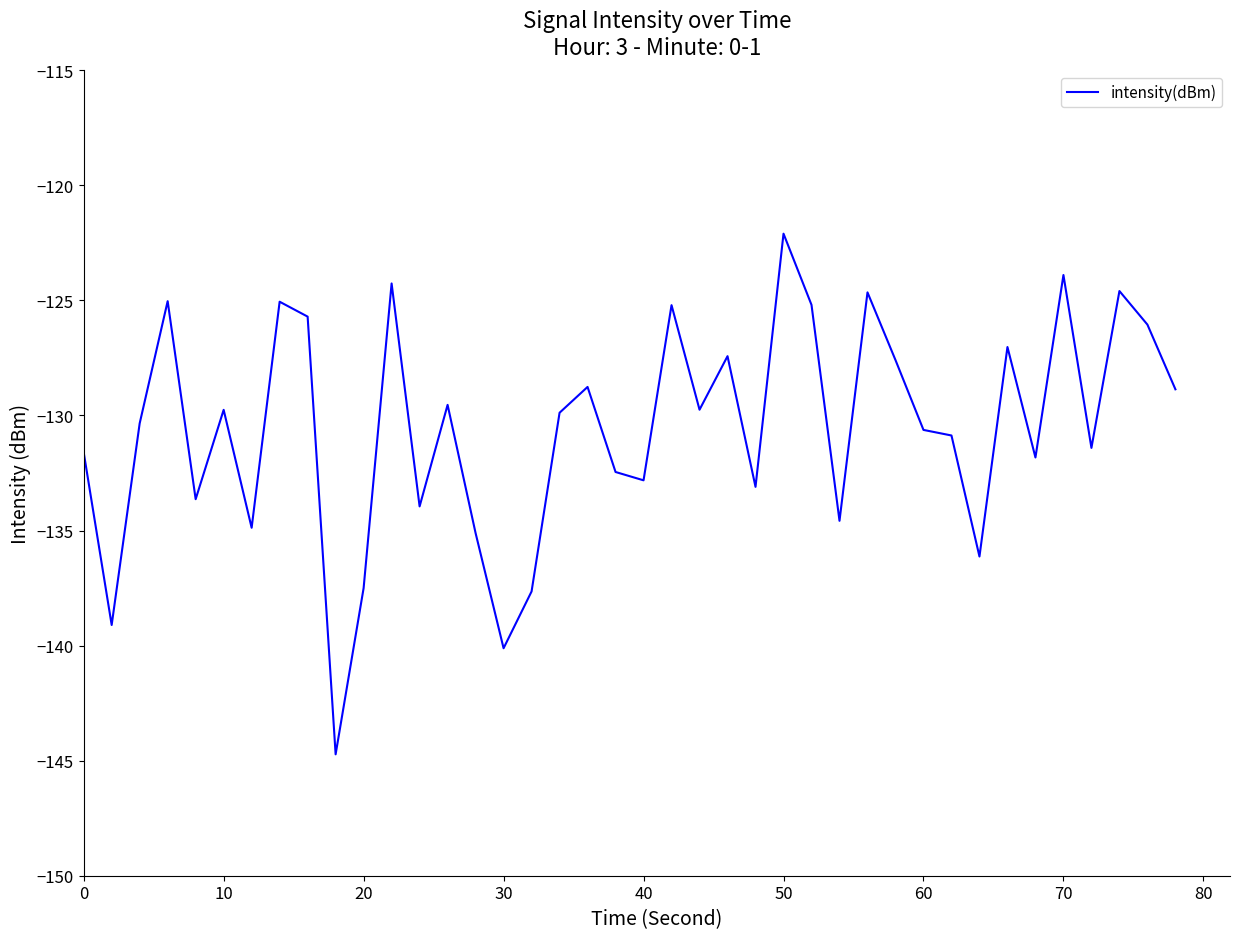

What is the minimum value shown in the chart?

-144.7